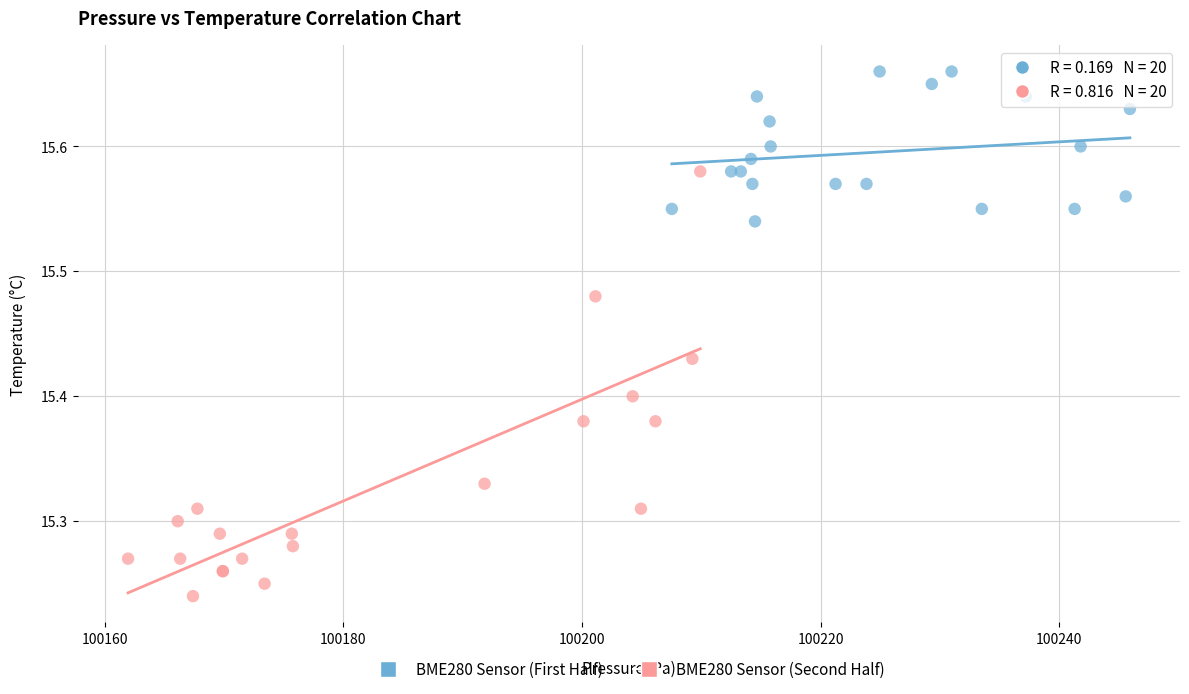

Which series has the widest spread of Y values?

BME280 Sensor (Second Half)